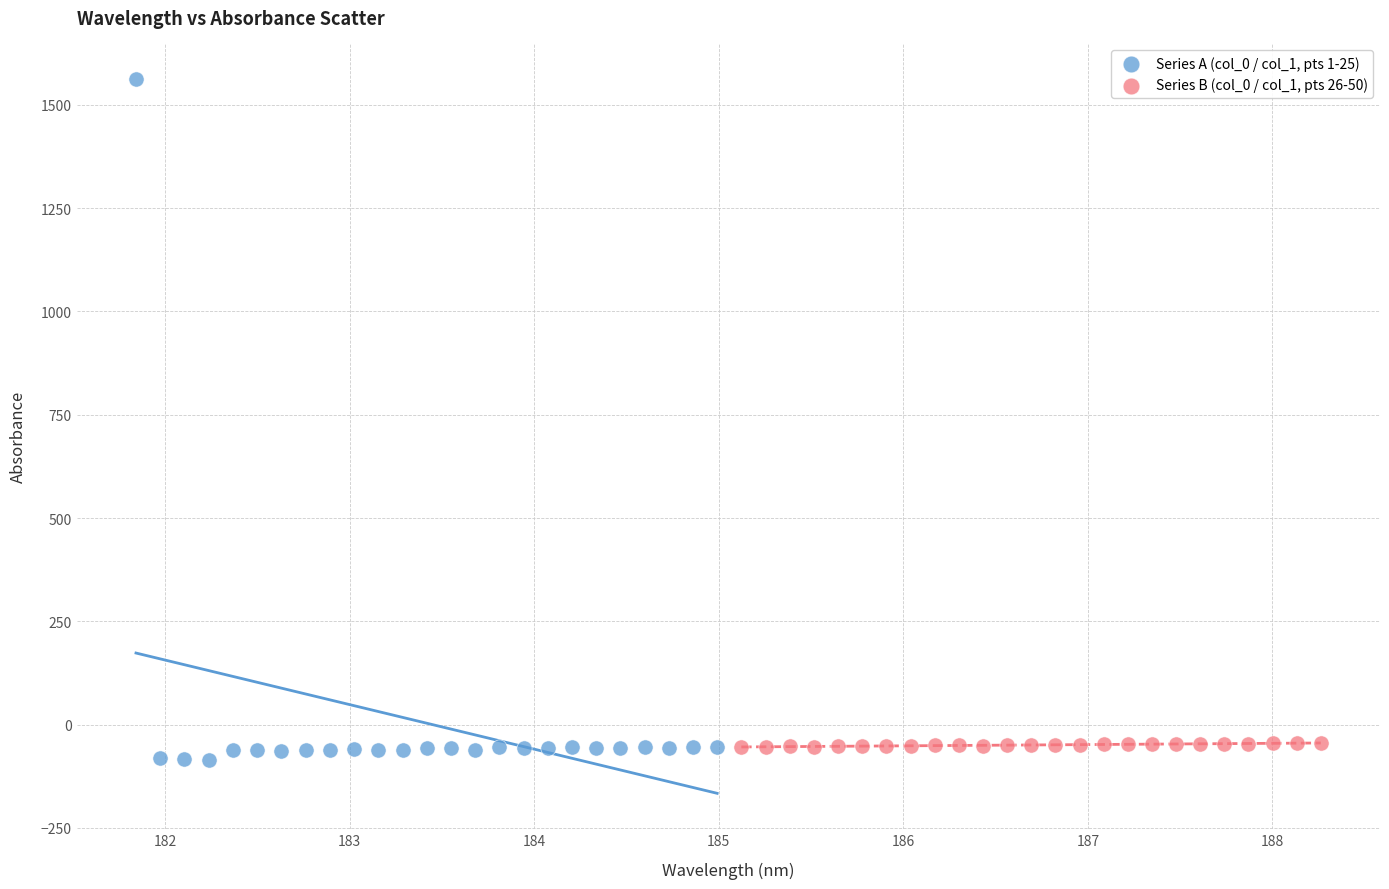

What are all the series names shown in the legend?

Series A (col_0 / col_1, pts 1-25), Series B (col_0 / col_1, pts 26-50)